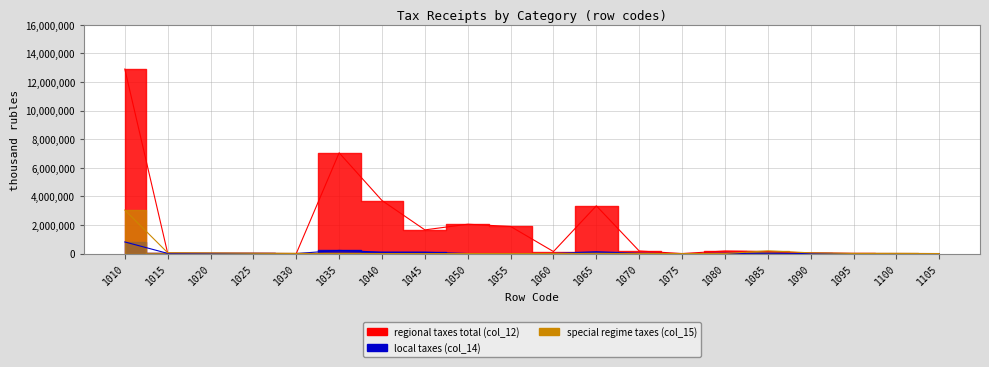

At how many categories does at least one series exceed 3185548?

4